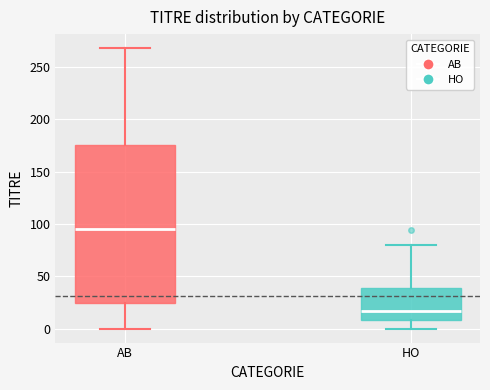

Reading left to right, transcribe this box plot: for each box, give where its median line is, the range the box spans, and where its two whiskers end, as read against the y-axis. The values are not printed on the chart, so give them approximately, as read against the axis.

AB: median 95, box 25 to 175, whiskers 0 to 270
HO: median 15, box 10 to 40, whiskers 0 to 80